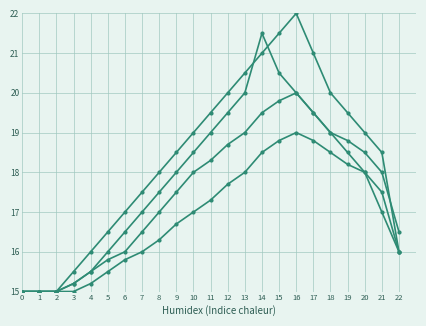

True or false: Series 4 has a value of 18.5 at 14.

True